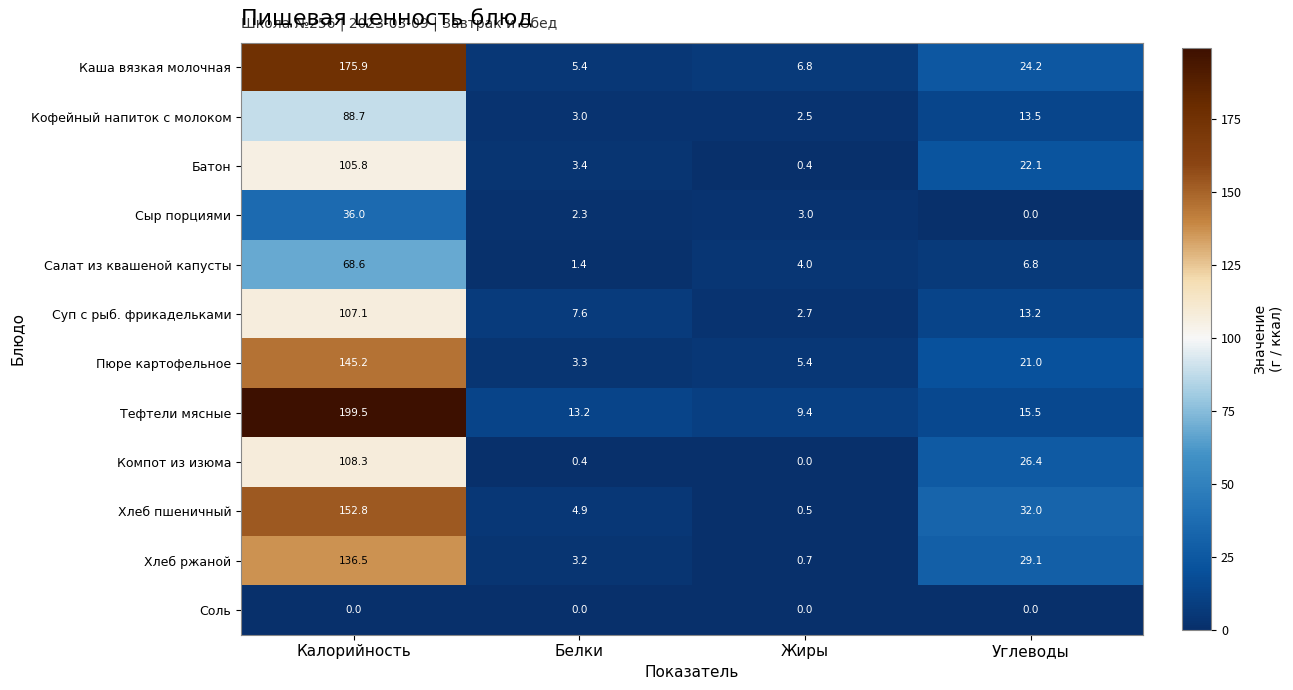

What is the spread (max minus min) of values at Калорийность?

199.5